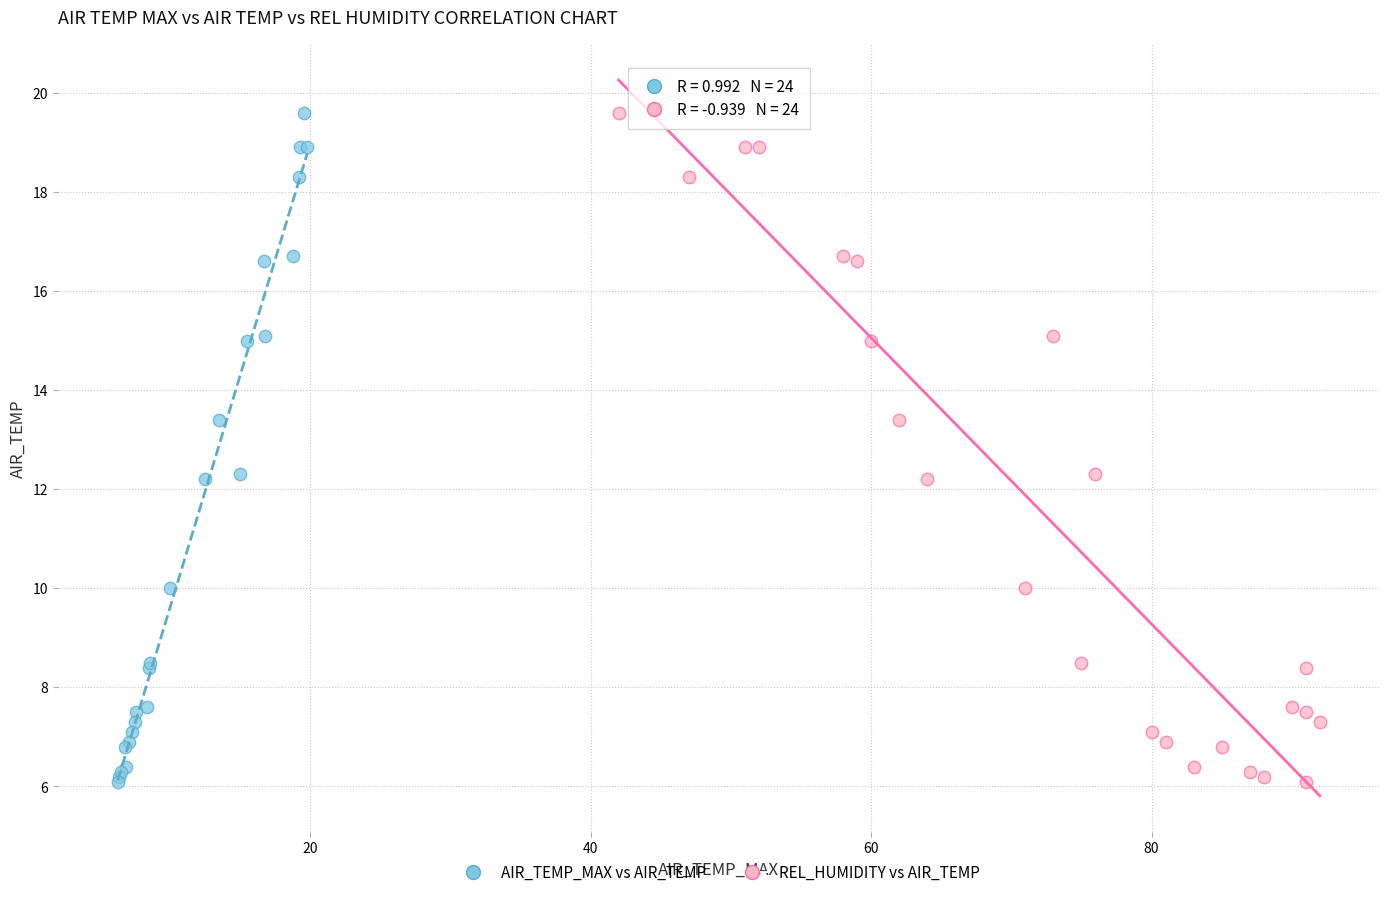

What are all the series names shown in the legend?

AIR_TEMP_MAX vs AIR_TEMP, REL_HUMIDITY vs AIR_TEMP